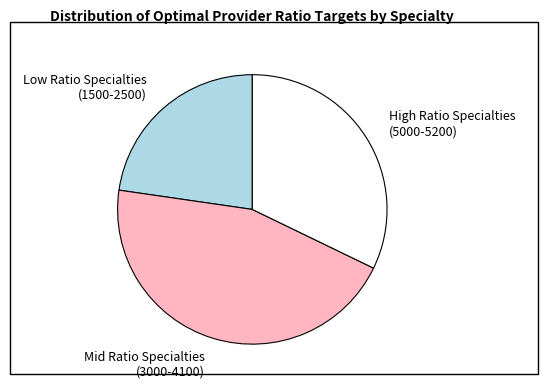

Combined, do High Ratio Specialties (5000-5200) and Mid Ratio Specialties (3000-4100) account for over 50%?

Yes